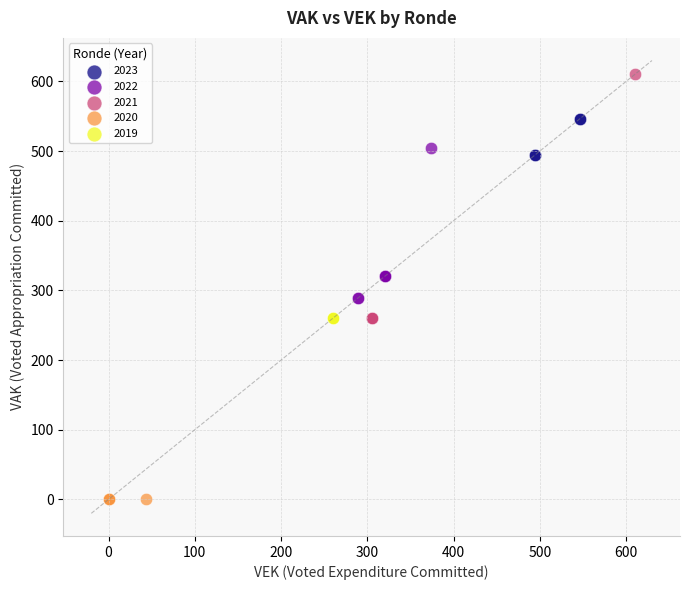

Which series reaches the maximum Y coordinate?

2021